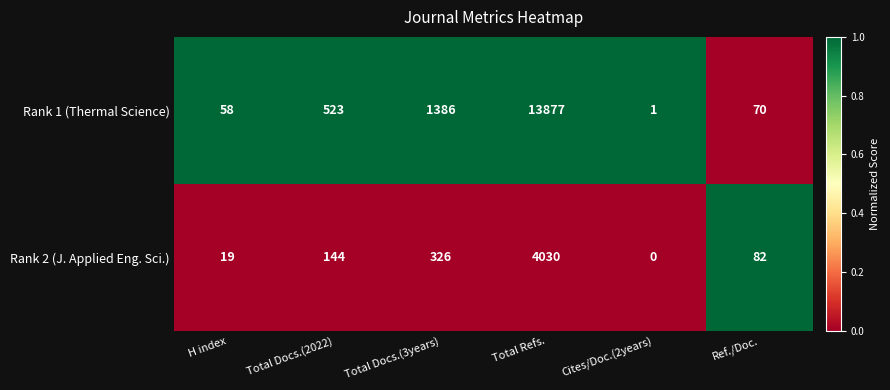

Which category has the lowest value across all series?

Cites/Doc.(2years)